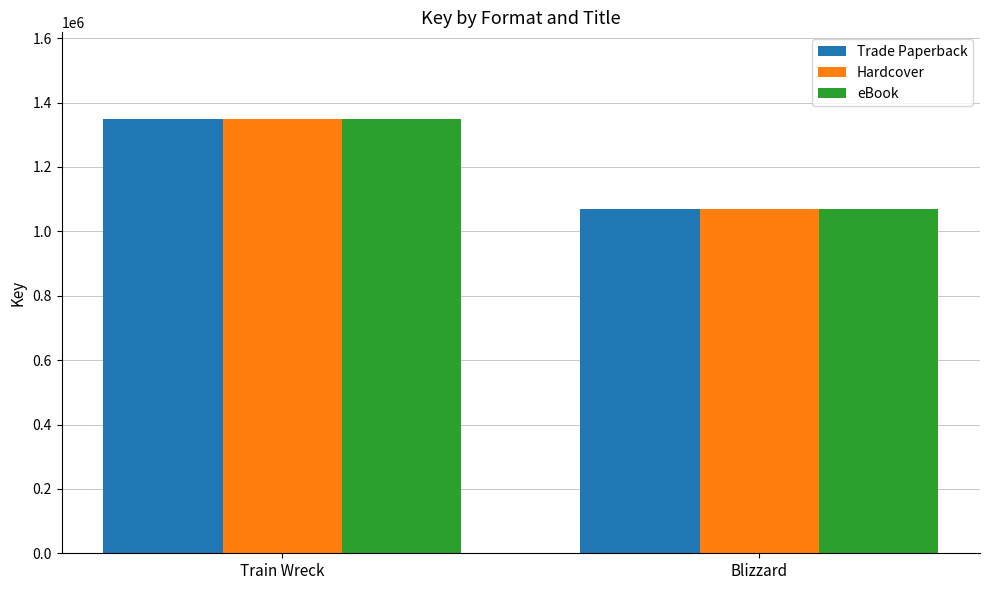

List the labels in order of Trade Paperback value, smallest first.

Blizzard, Train Wreck